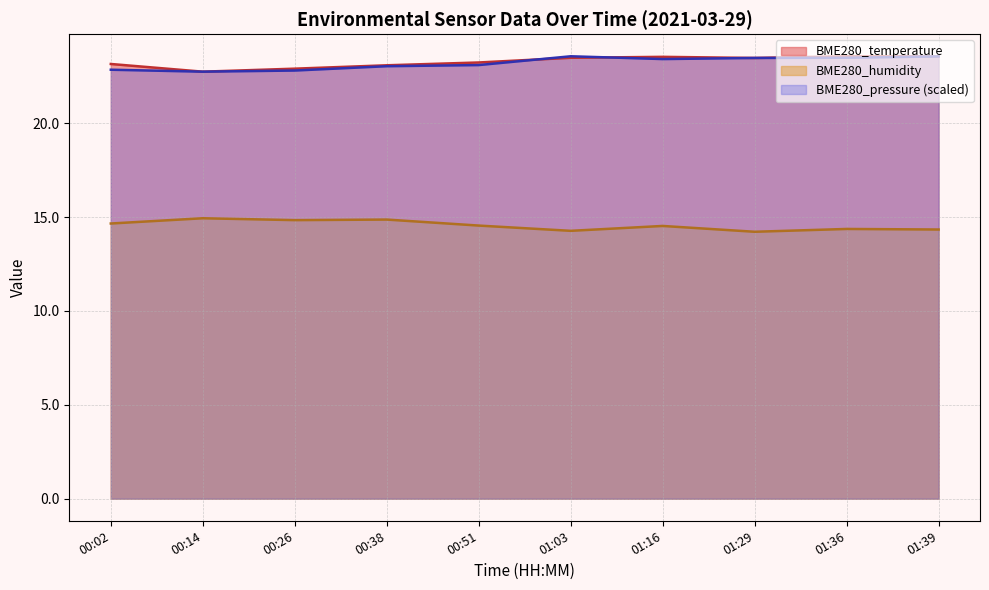

How many lines are shown in the chart?

3